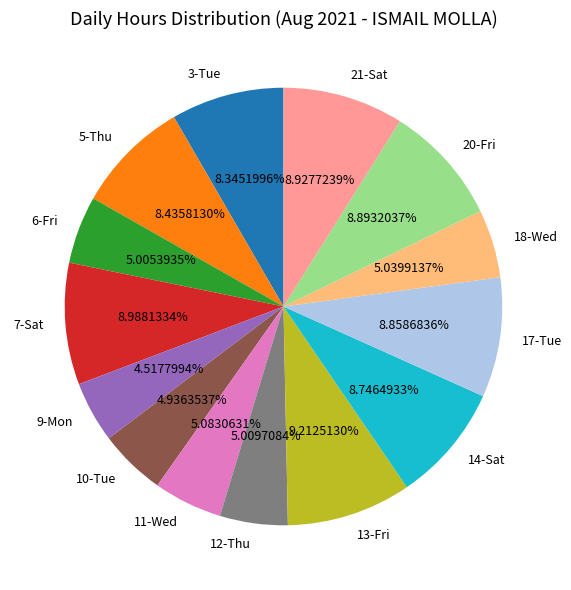

Between 17-Tue and 10-Tue, which is larger?

17-Tue